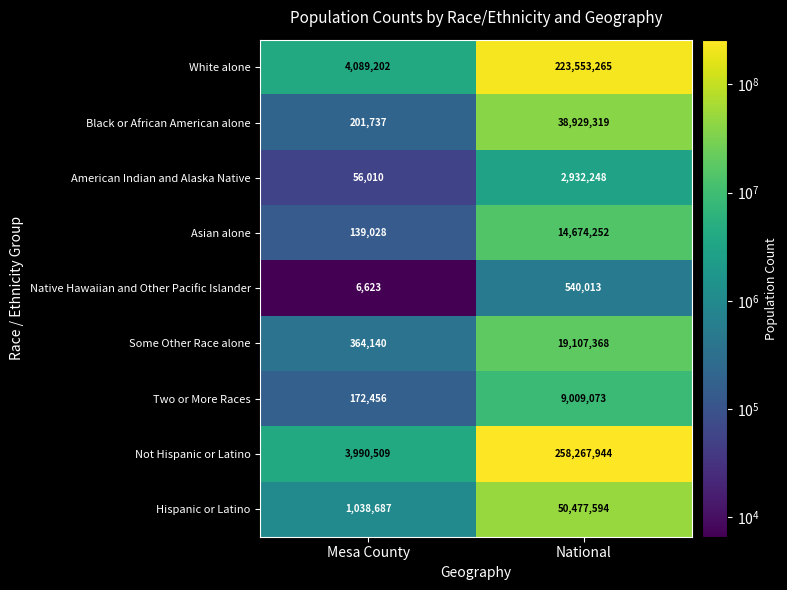

Rank the series at Mesa County from highest to lowest value.

White alone, Not Hispanic or Latino, Hispanic or Latino, Some Other Race alone, Black or African American alone, Two or More Races, Asian alone, American Indian and Alaska Native, Native Hawaiian and Other Pacific Islander